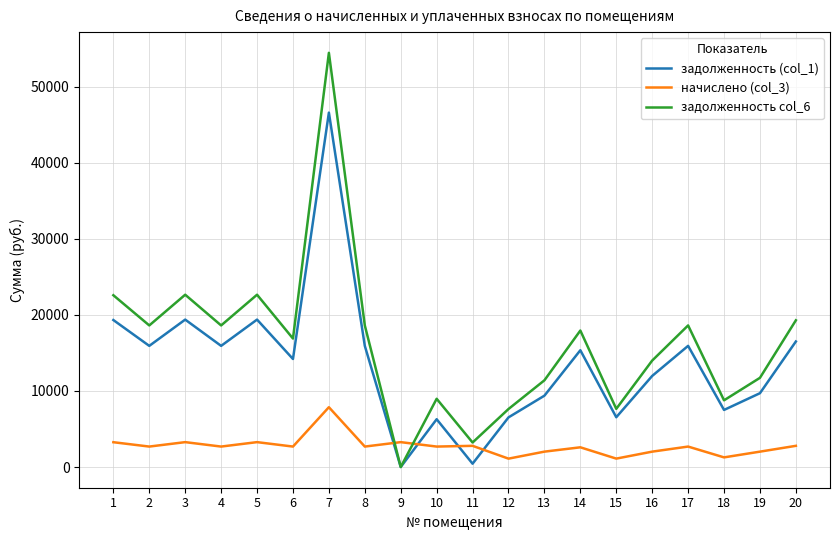

Where does the задолженность (col_1) series first go above 15360?

1